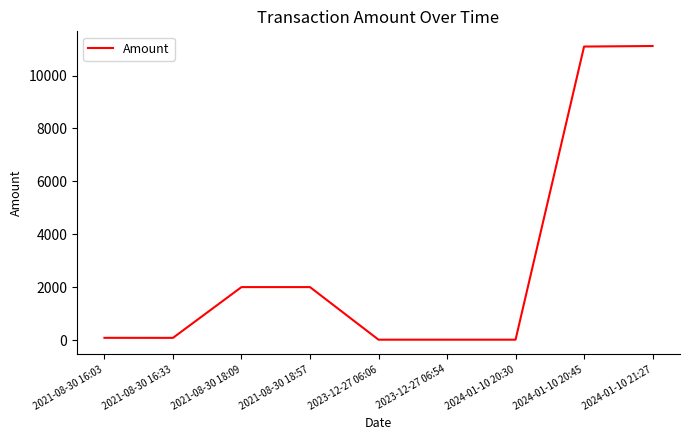

What is the sum of the values at 2021-08-30 16:33 and 2021-08-30 16:03?

178.9